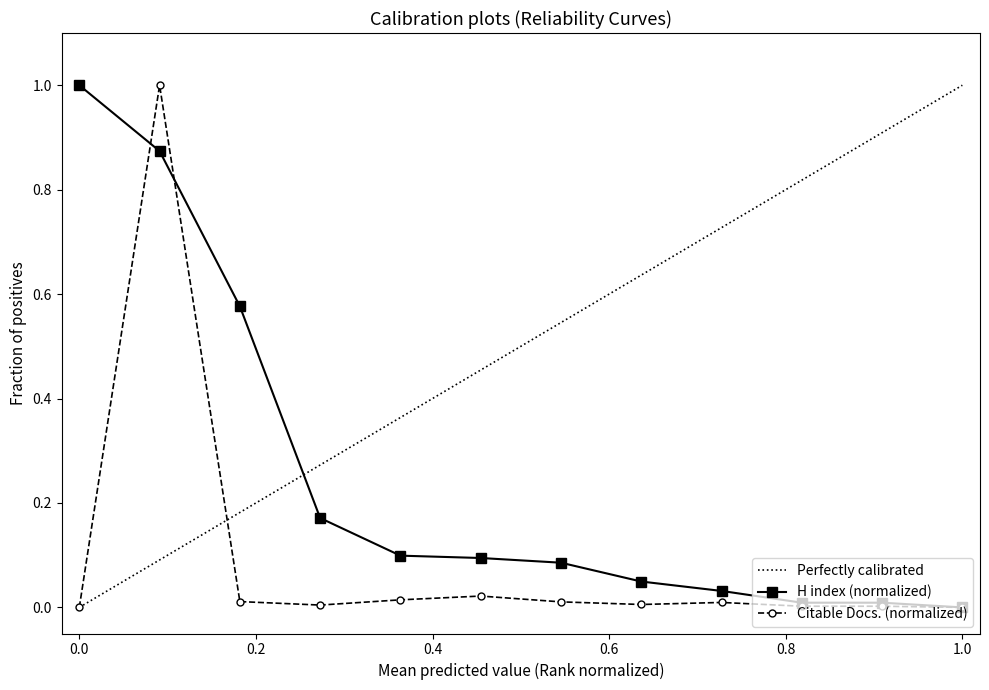

How many intersections are there between H index and Citable Docs. (3years)?

2